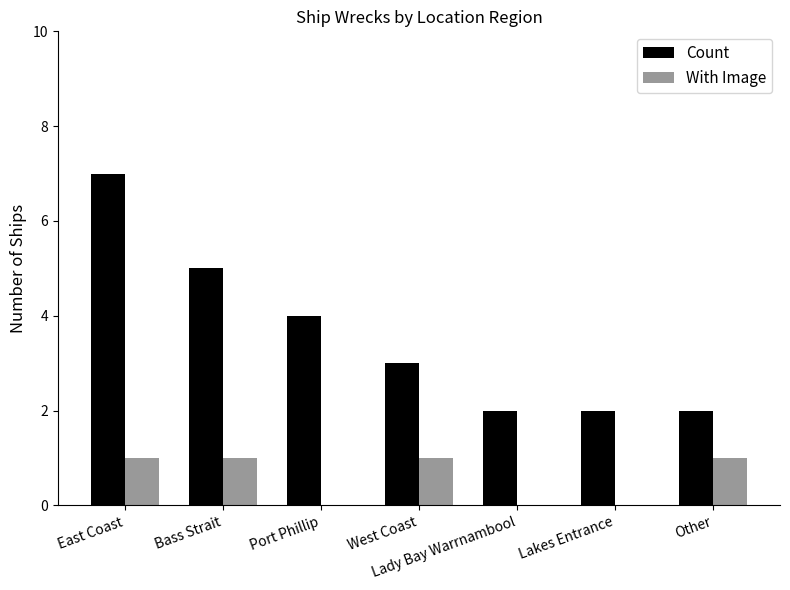

Which series changed the most between Port Phillip and Other?

Count